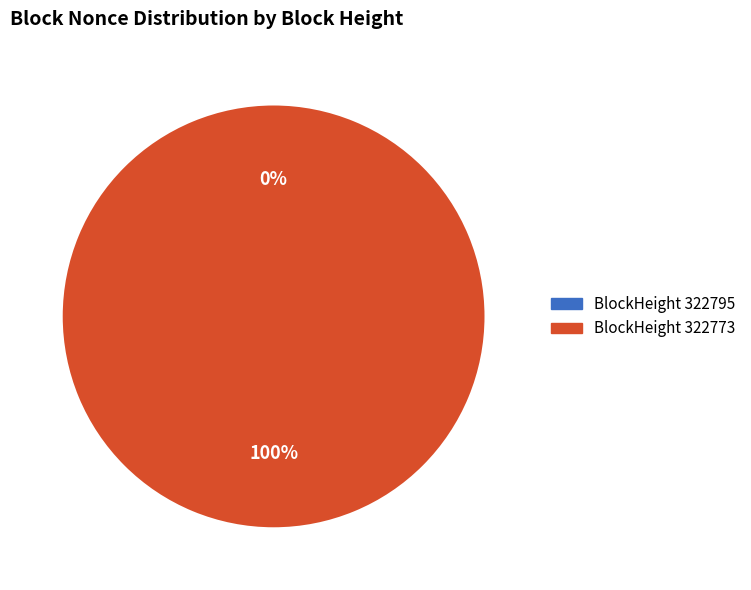

The 322795 slice represents 1% of the pie. True or false?

False